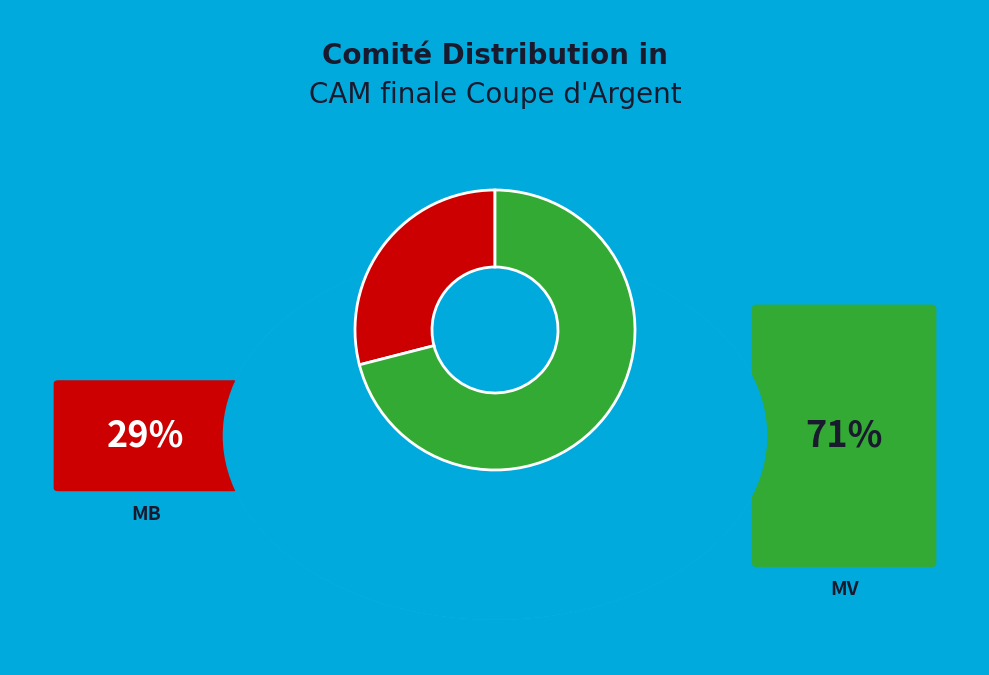

Does any single category account for the majority?

Yes